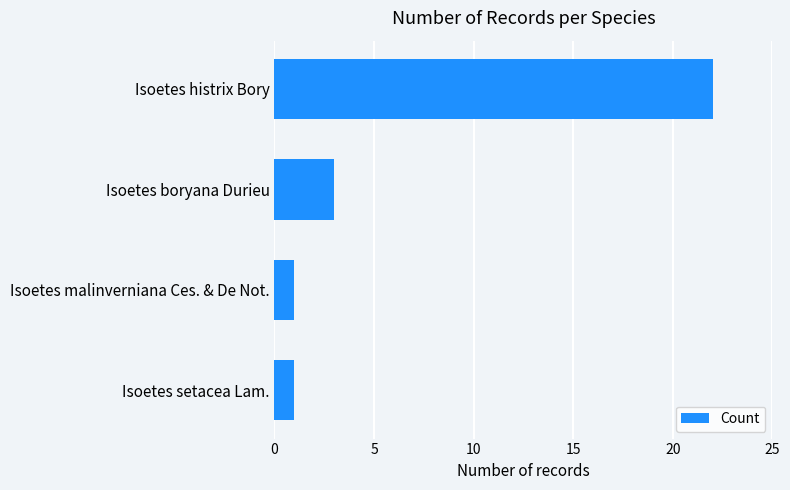

Which has a higher value, Isoetes boryana Durieu or Isoetes histrix Bory?

Isoetes histrix Bory